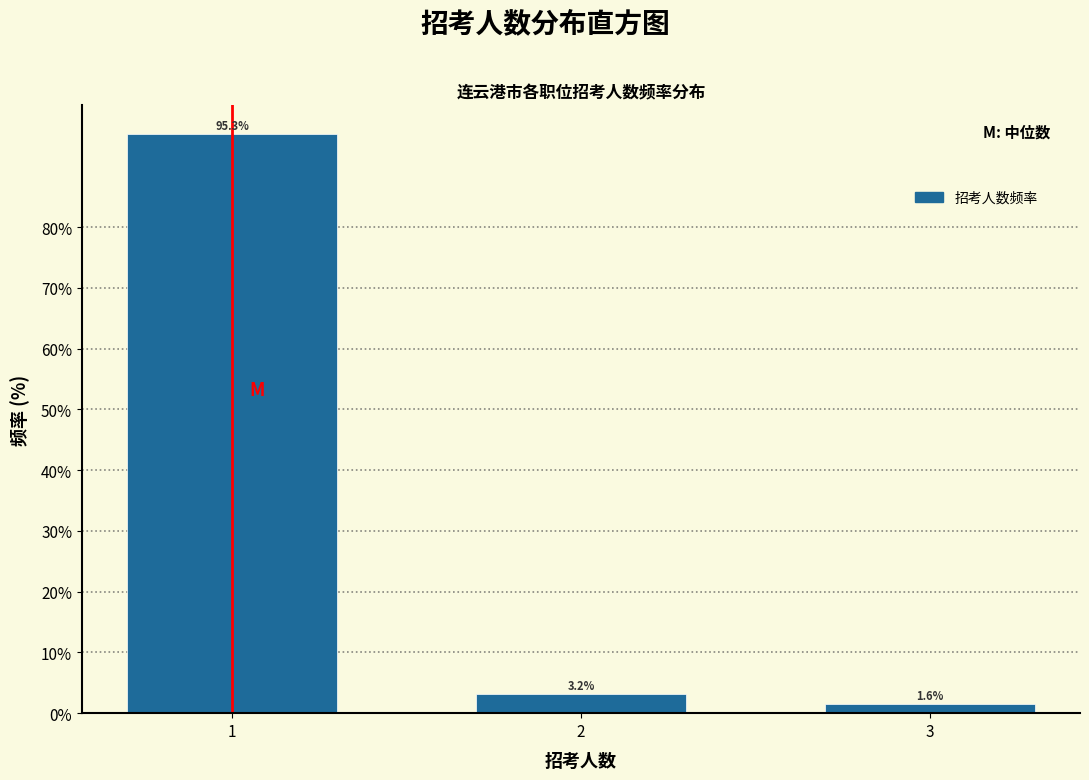

Reading right to left, transcribe all the data shown in this chart.

3=1.6	2=3.2	1=95.3